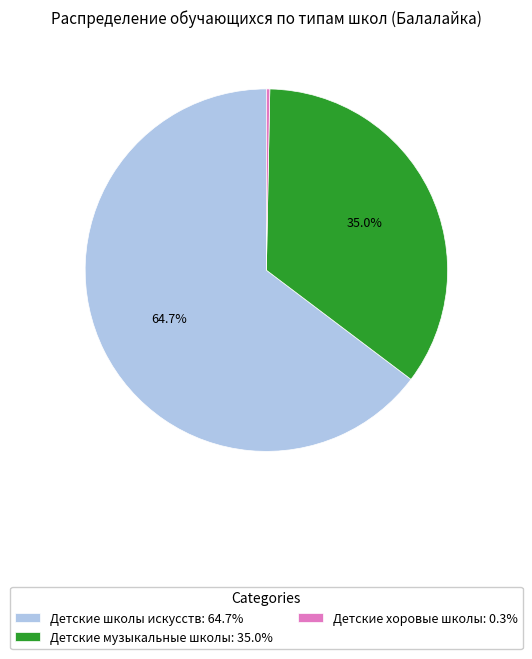

How many segments does this pie chart have?

3